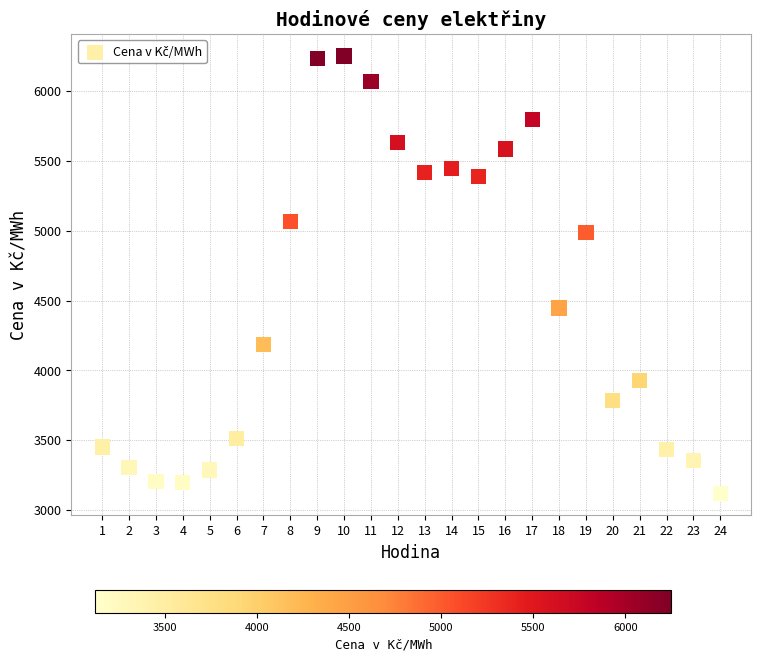

What Y value in the scatter plot is closest to 4685?

4446.1